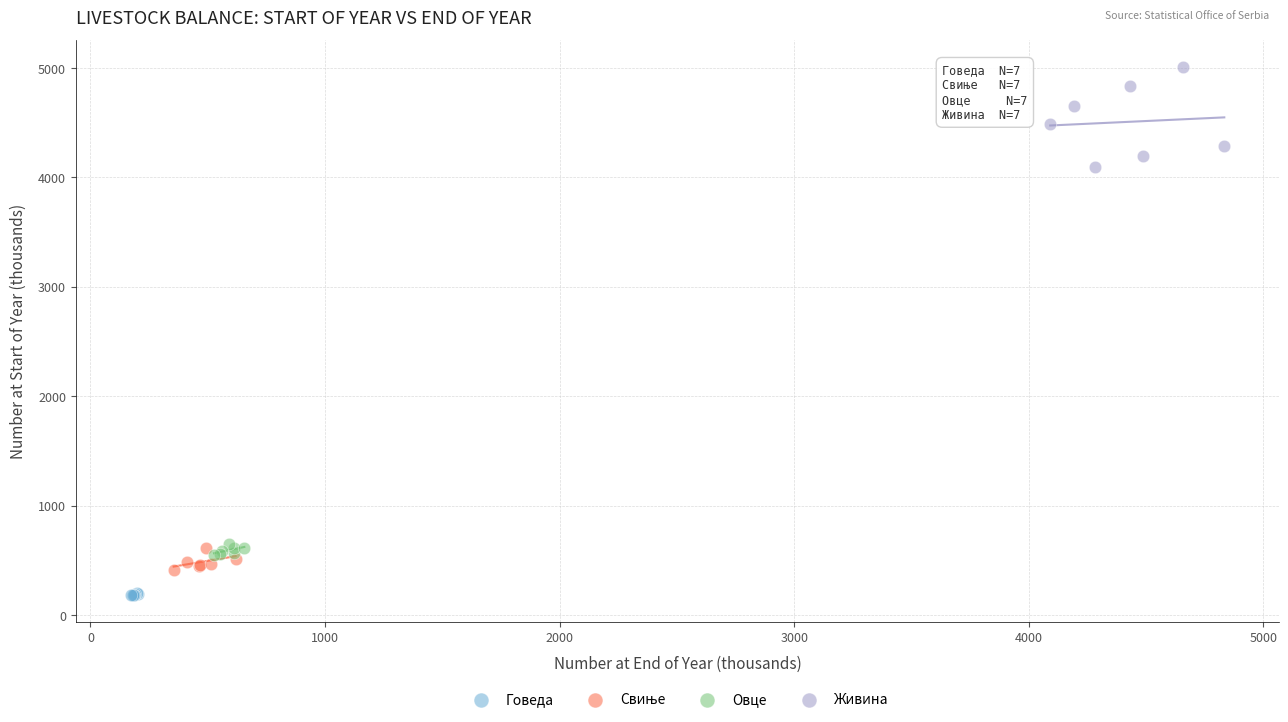

Which series contains the lowest Y value?

Говеда